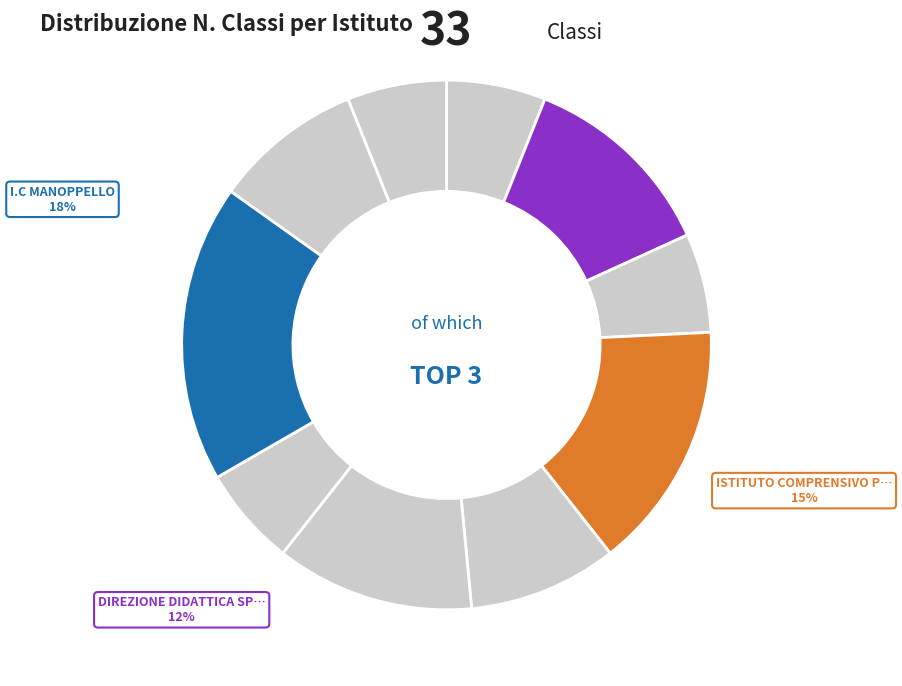

Combined, do I.C. CIVITELLA CASANOVA and DIREZIONE DIDATTICA MONTESILVANO account for over 50%?

No